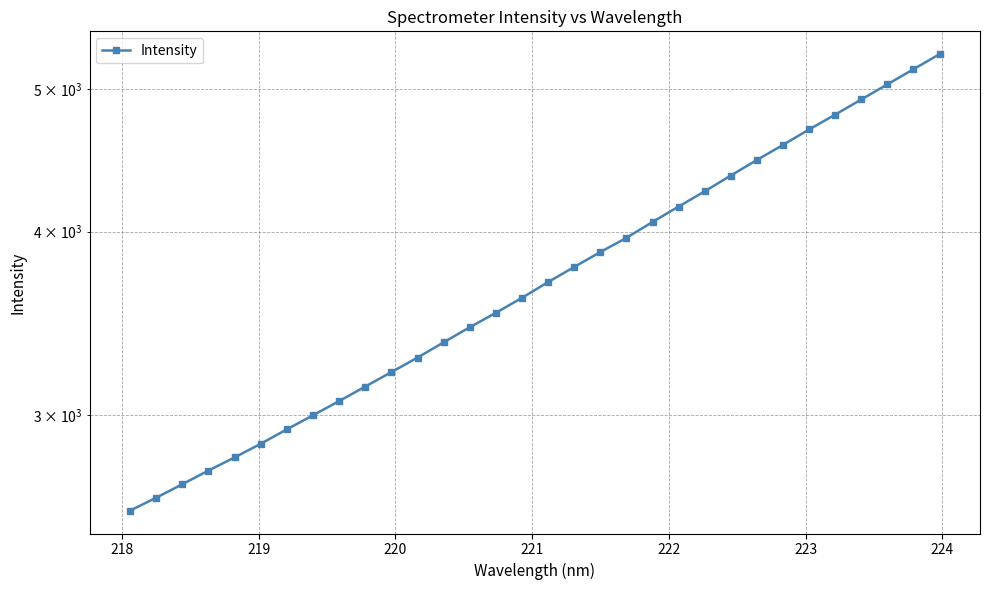

The chart shows a value of 6122.2 at 23. True or false?

False